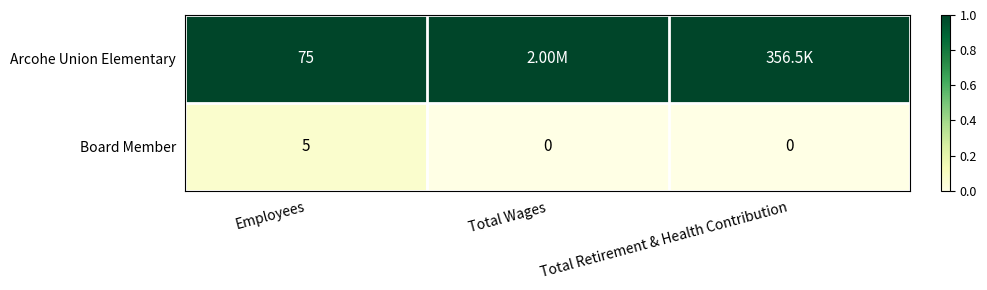

What is the sum of the Board Member values at Employees and Total Retirement & Health Contribution?

5